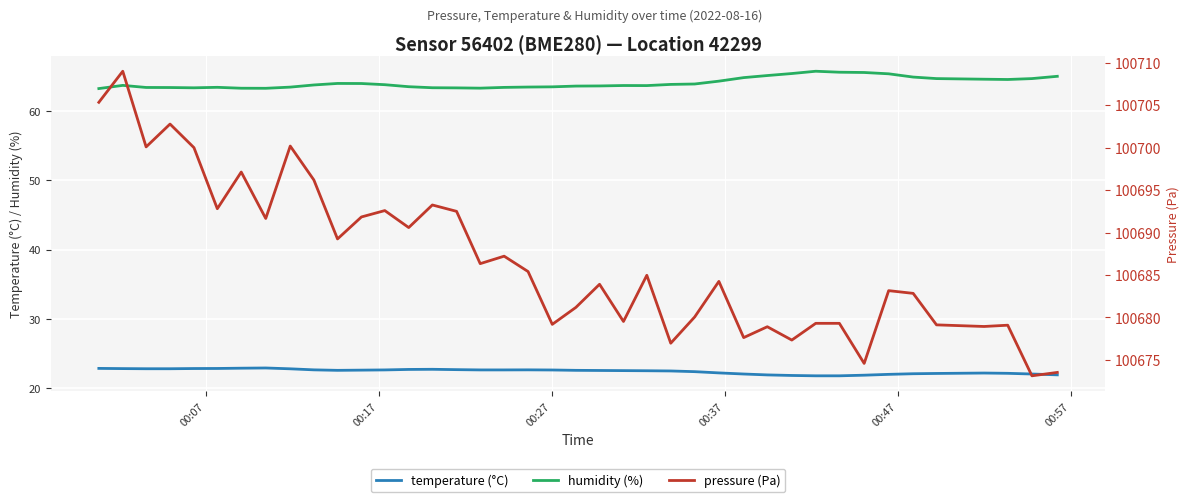

What is the minimum value for humidity (%)?

63.3